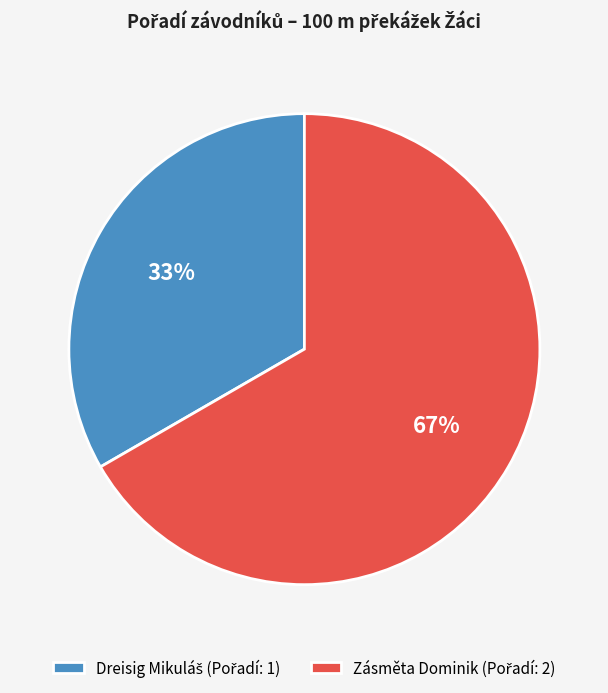

Does Zásměta Dominik represent more than half of the total?

Yes